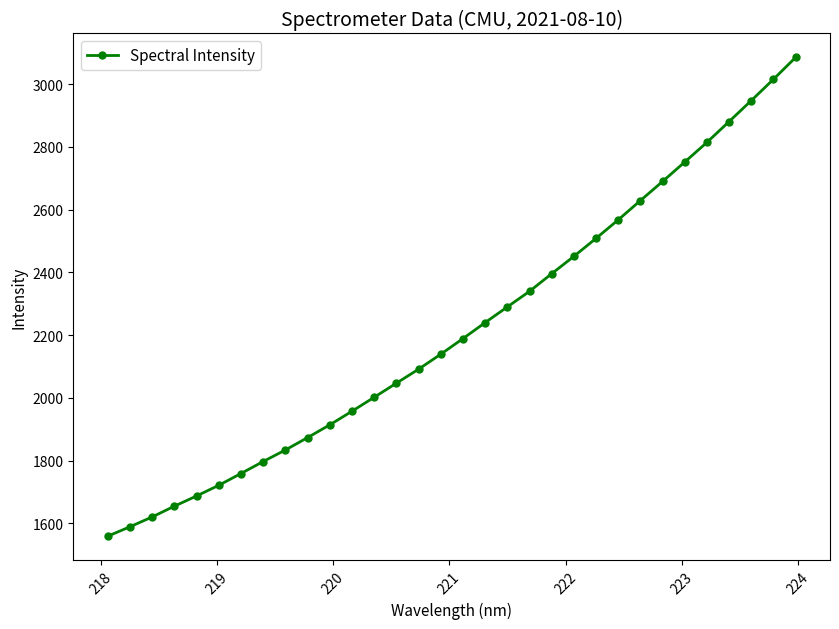

How many values exceed 2188?

16